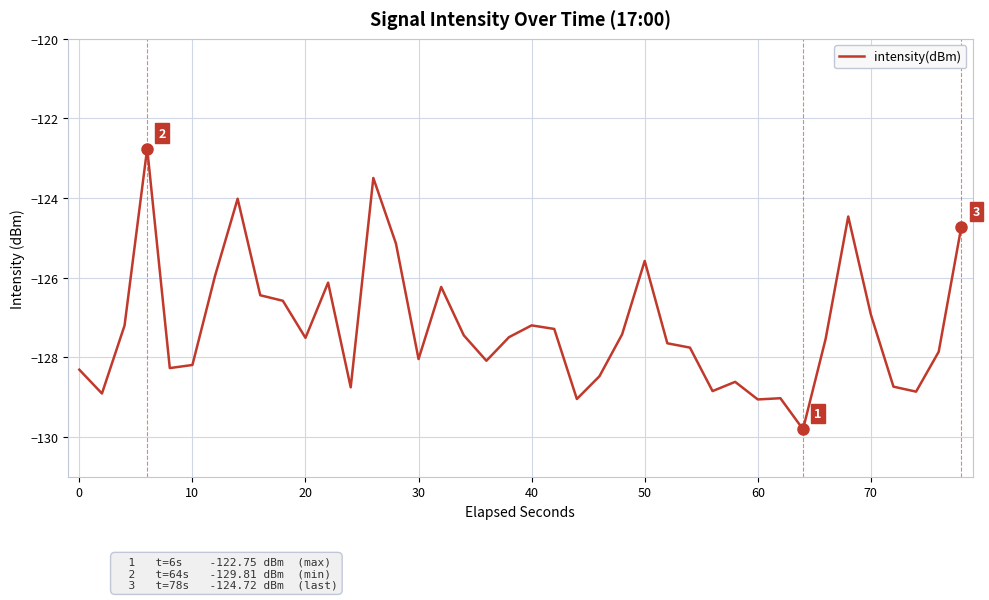

What is the difference between the maximum and minimum values?

7.1